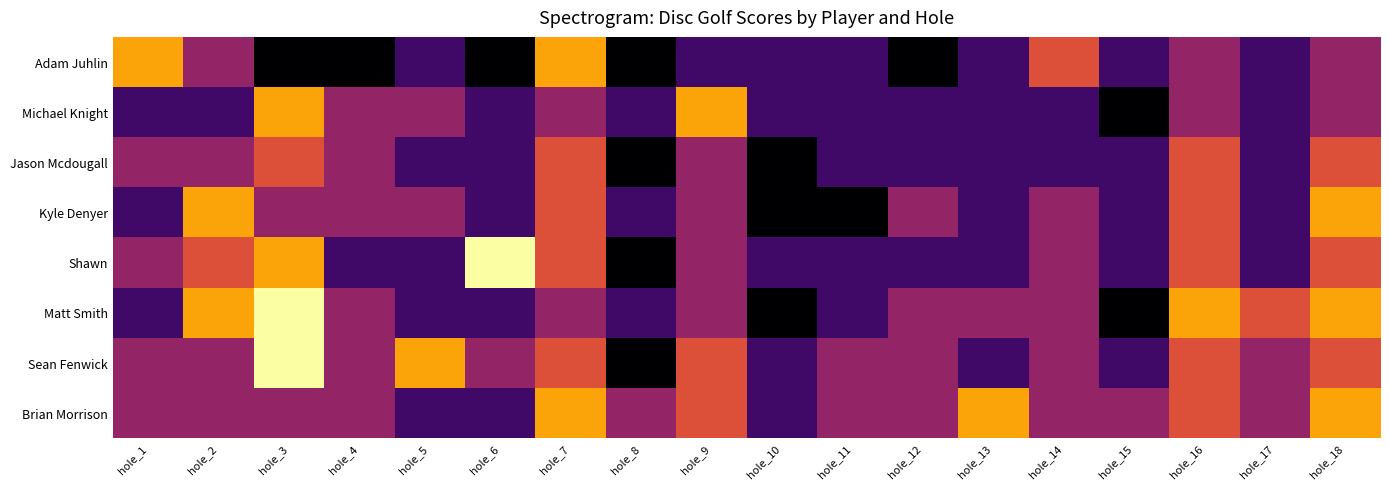

Reading left to right, what are all the values shown in this chart?

Adam Juhlin: hole_1=6	hole_2=4	hole_3=2	hole_4=2	hole_5=3	hole_6=2	hole_7=6	hole_8=2	hole_9=3	hole_10=3	hole_11=3	hole_12=2	hole_13=3	hole_14=5	hole_15=3	hole_16=4	hole_17=3	hole_18=4
Michael Knight: hole_1=3	hole_2=3	hole_3=6	hole_4=4	hole_5=4	hole_6=3	hole_7=4	hole_8=3	hole_9=6	hole_10=3	hole_11=3	hole_12=3	hole_13=3	hole_14=3	hole_15=2	hole_16=4	hole_17=3	hole_18=4
Jason Mcdougall: hole_1=4	hole_2=4	hole_3=5	hole_4=4	hole_5=3	hole_6=3	hole_7=5	hole_8=2	hole_9=4	hole_10=2	hole_11=3	hole_12=3	hole_13=3	hole_14=3	hole_15=3	hole_16=5	hole_17=3	hole_18=5
Kyle Denyer: hole_1=3	hole_2=6	hole_3=4	hole_4=4	hole_5=4	hole_6=3	hole_7=5	hole_8=3	hole_9=4	hole_10=2	hole_11=2	hole_12=4	hole_13=3	hole_14=4	hole_15=3	hole_16=5	hole_17=3	hole_18=6
Shawn: hole_1=4	hole_2=5	hole_3=6	hole_4=3	hole_5=3	hole_6=7	hole_7=5	hole_8=2	hole_9=4	hole_10=3	hole_11=3	hole_12=3	hole_13=3	hole_14=4	hole_15=3	hole_16=5	hole_17=3	hole_18=5
Matt Smith: hole_1=3	hole_2=6	hole_3=7	hole_4=4	hole_5=3	hole_6=3	hole_7=4	hole_8=3	hole_9=4	hole_10=2	hole_11=3	hole_12=4	hole_13=4	hole_14=4	hole_15=2	hole_16=6	hole_17=5	hole_18=6
Sean Fenwick: hole_1=4	hole_2=4	hole_3=7	hole_4=4	hole_5=6	hole_6=4	hole_7=5	hole_8=2	hole_9=5	hole_10=3	hole_11=4	hole_12=4	hole_13=3	hole_14=4	hole_15=3	hole_16=5	hole_17=4	hole_18=5
Brian Morrison: hole_1=4	hole_2=4	hole_3=4	hole_4=4	hole_5=3	hole_6=3	hole_7=6	hole_8=4	hole_9=5	hole_10=3	hole_11=4	hole_12=4	hole_13=6	hole_14=4	hole_15=4	hole_16=5	hole_17=4	hole_18=6